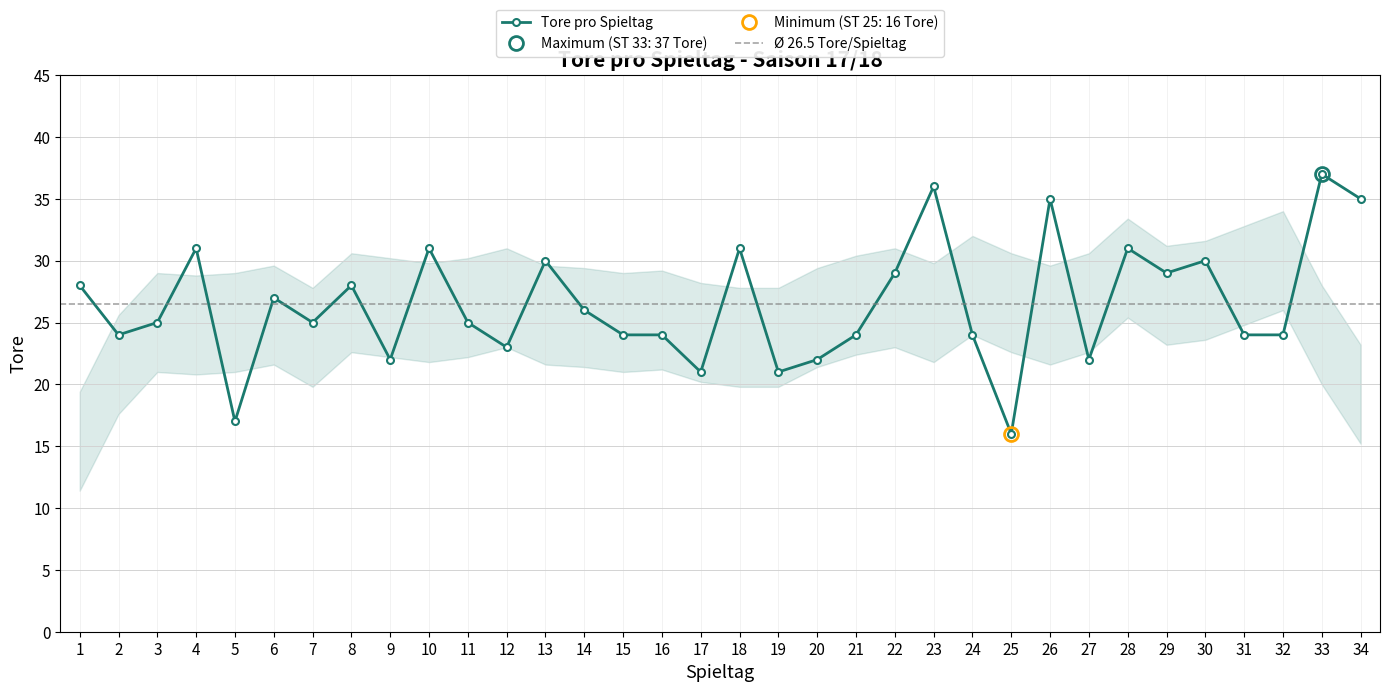

Where is the first local maximum?

4